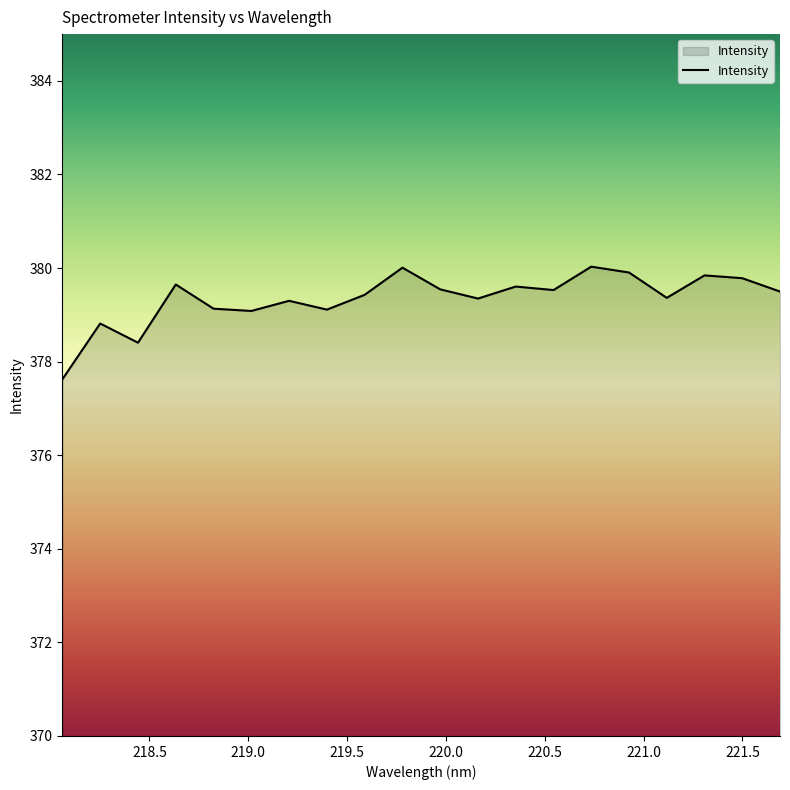

What is the sum of all values?

7587.0